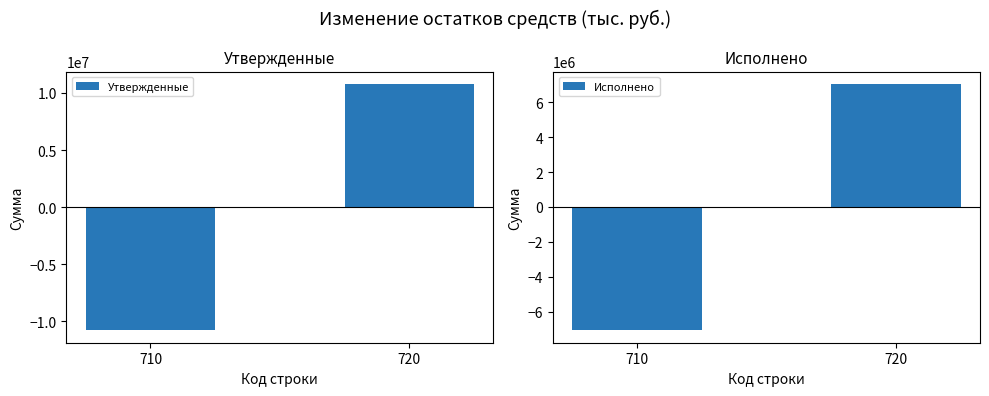

Reading right to left, what are all the values shown in this chart?

Утвержденные: 720=10787018.0	710=-10787018.0
Исполнено: 720=7052064.2	710=-7073748.3